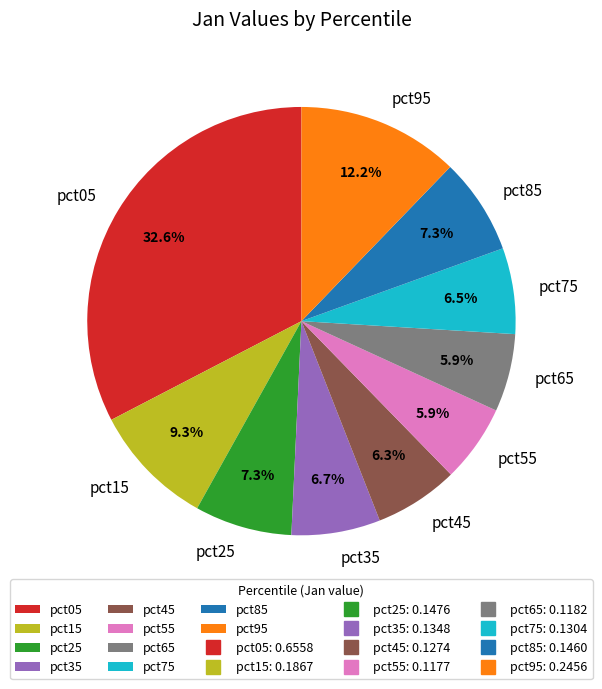

Which has a higher value, pct55 or pct35?

pct35